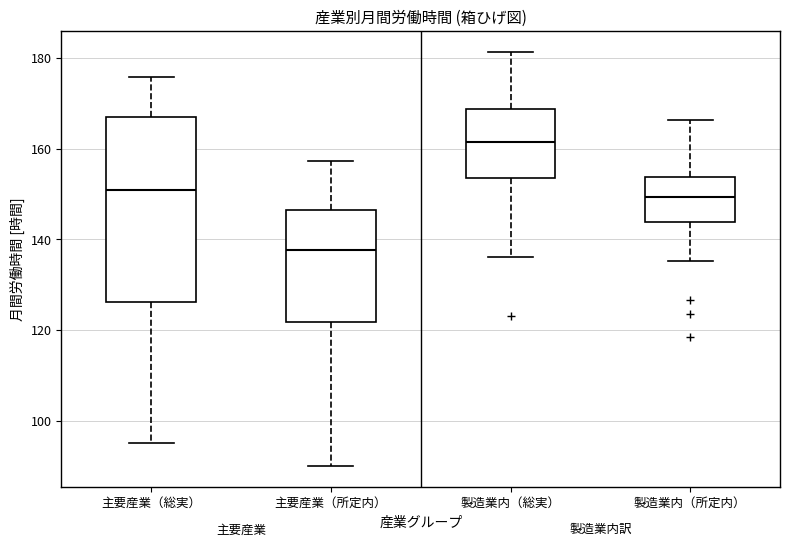

Reading left to right, read every box against the y-axis: the position of its median line, the range the box covers, and the ends of its whiskers. The values are not printed on the chart, so give them approximately, as read against the axis.

主要産業（総実）: median 152, box 126 to 168, whiskers 96 to 176
主要産業（所定内）: median 138, box 122 to 146, whiskers 90 to 158
製造業内（総実）: median 162, box 154 to 168, whiskers 136 to 182
製造業内（所定内）: median 150, box 144 to 154, whiskers 136 to 166